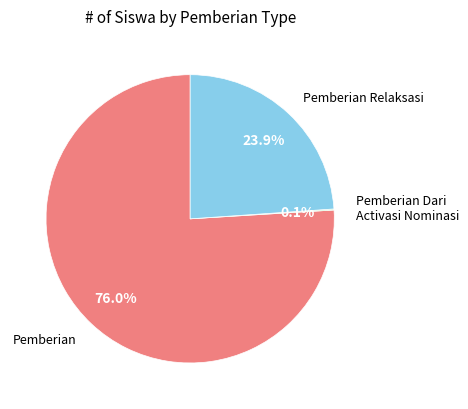

Is there any slice that represents more than half of the pie?

Yes